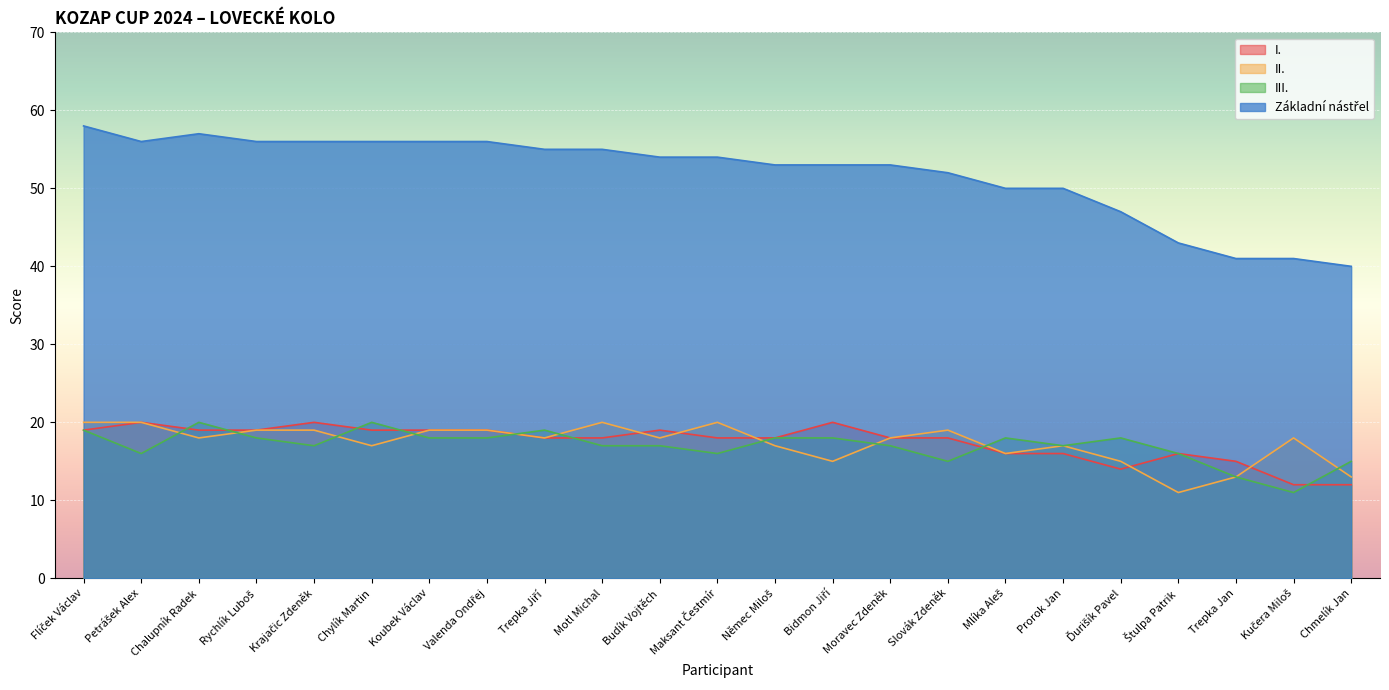

What value does the Základní nástřel series have at Krajačic Zdeněk, to the nearest 10?

60